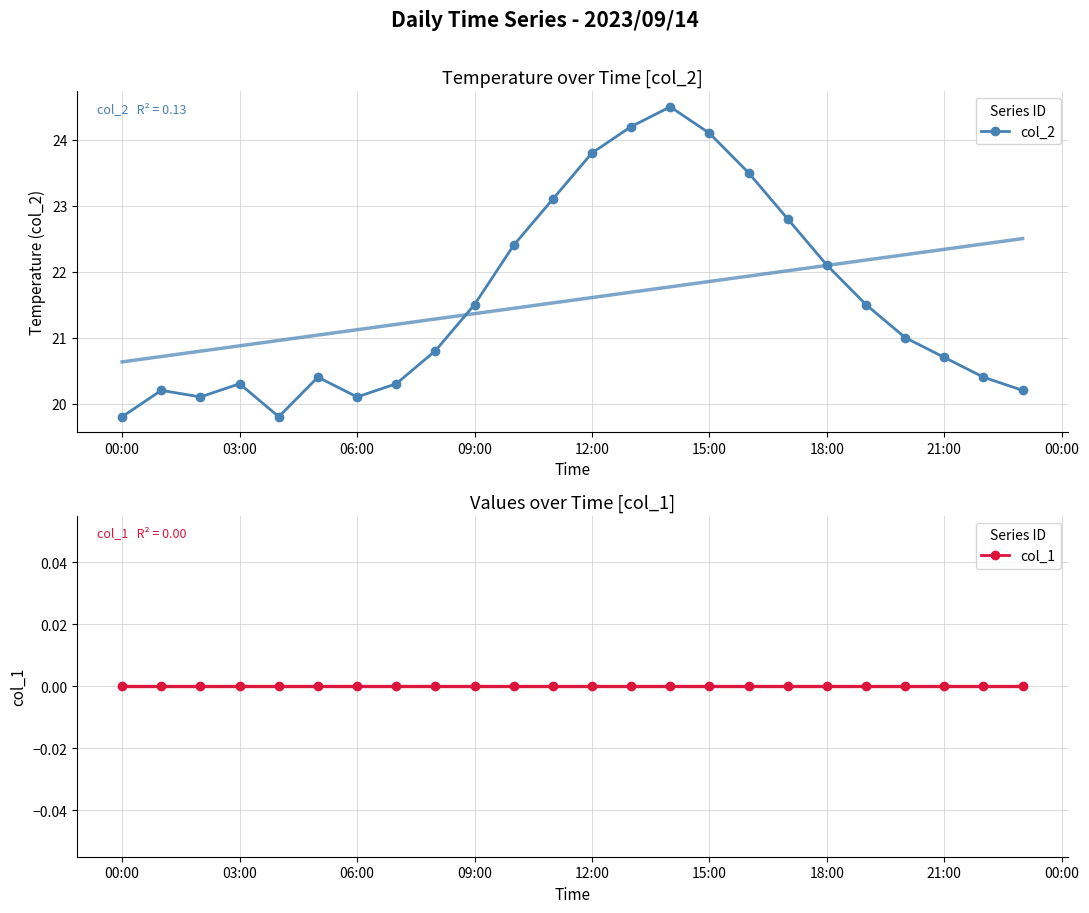

The value of col_2 at 18:00 is 22.1. True or false?

True